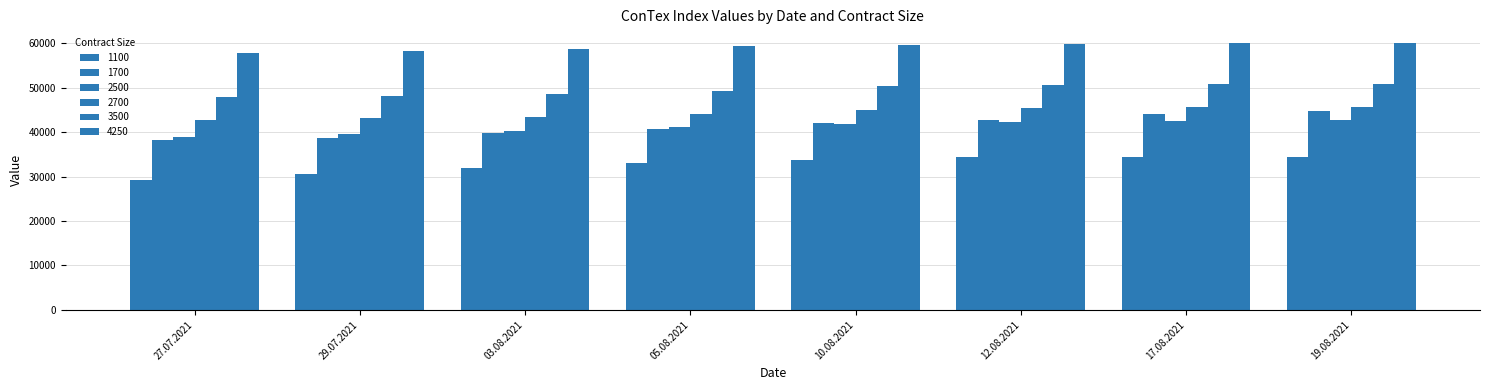

What is the label of the 2nd bar from the left?

29.07.2021